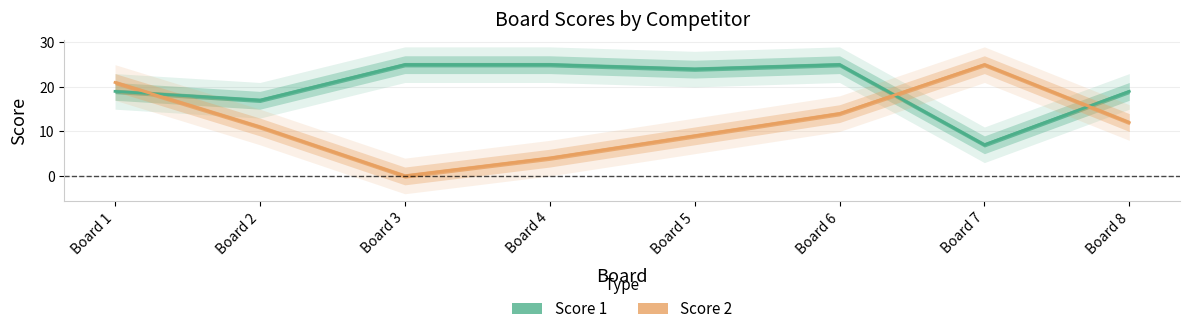

Which series has the widest spread of values?

Score 2